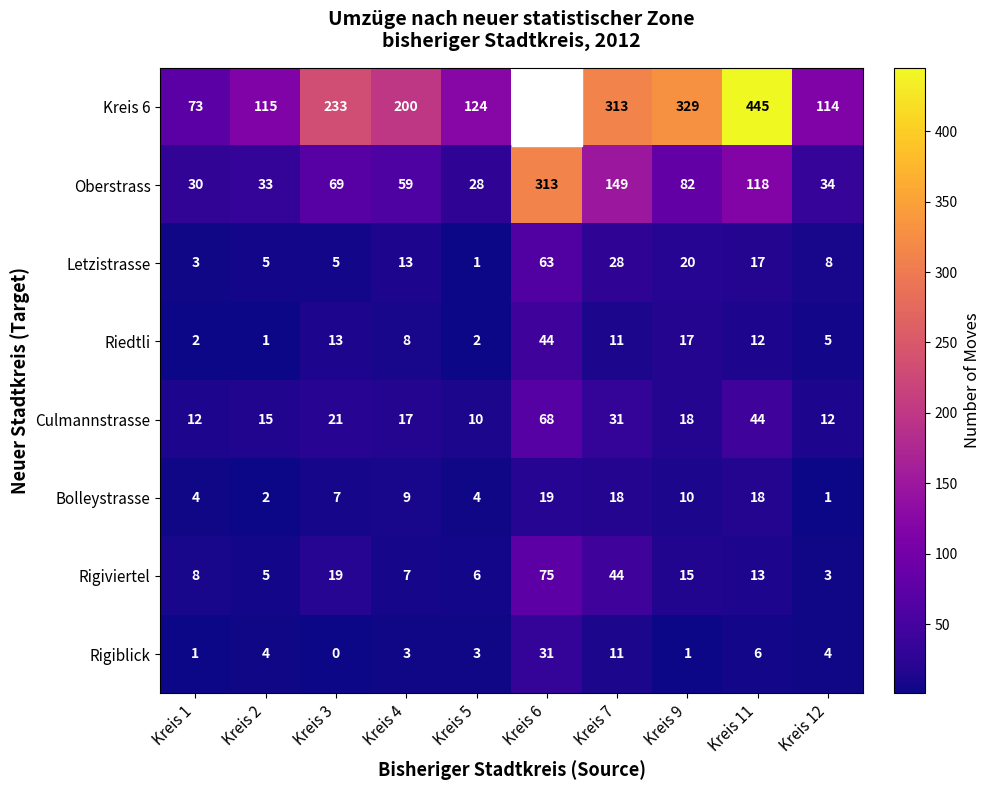

At how many categories does at least one series exceed 75?

9